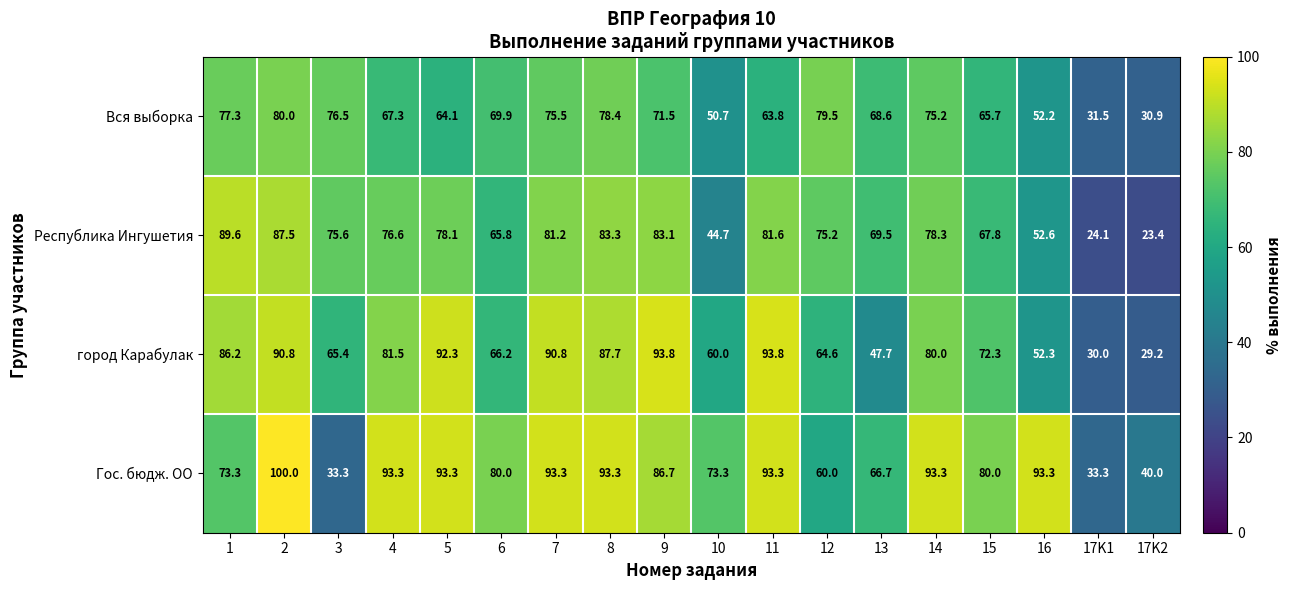

Which category has the highest value across all series?

2